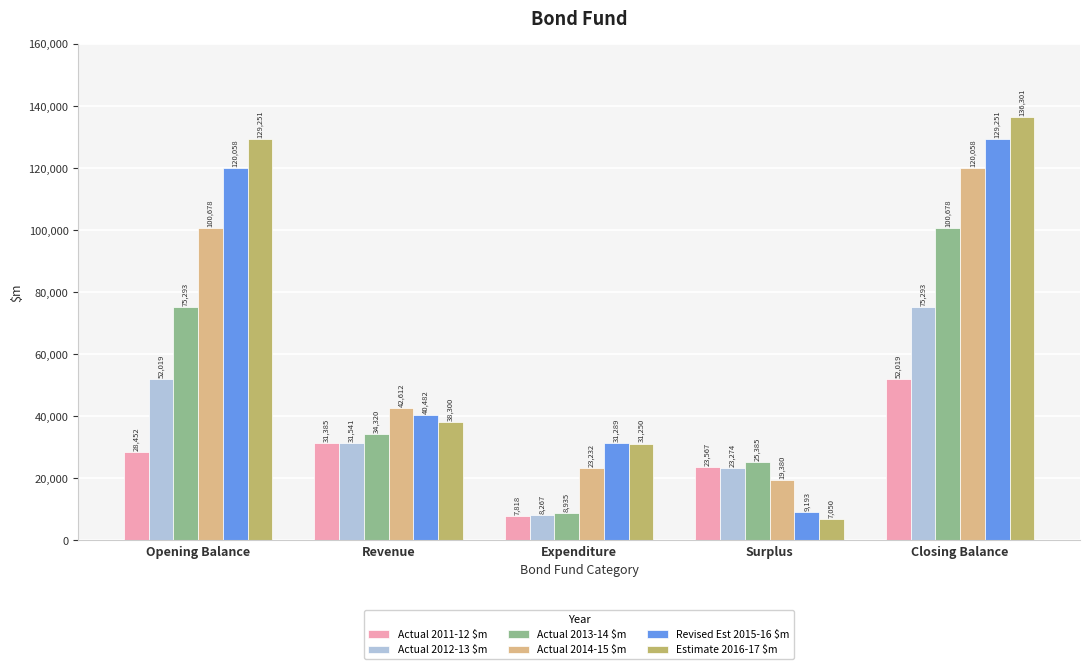

List the series in order of their peak value, highest first.

Estimate 2016-17 $m, Revised Est 2015-16 $m, Actual 2014-15 $m, Actual 2013-14 $m, Actual 2012-13 $m, Actual 2011-12 $m